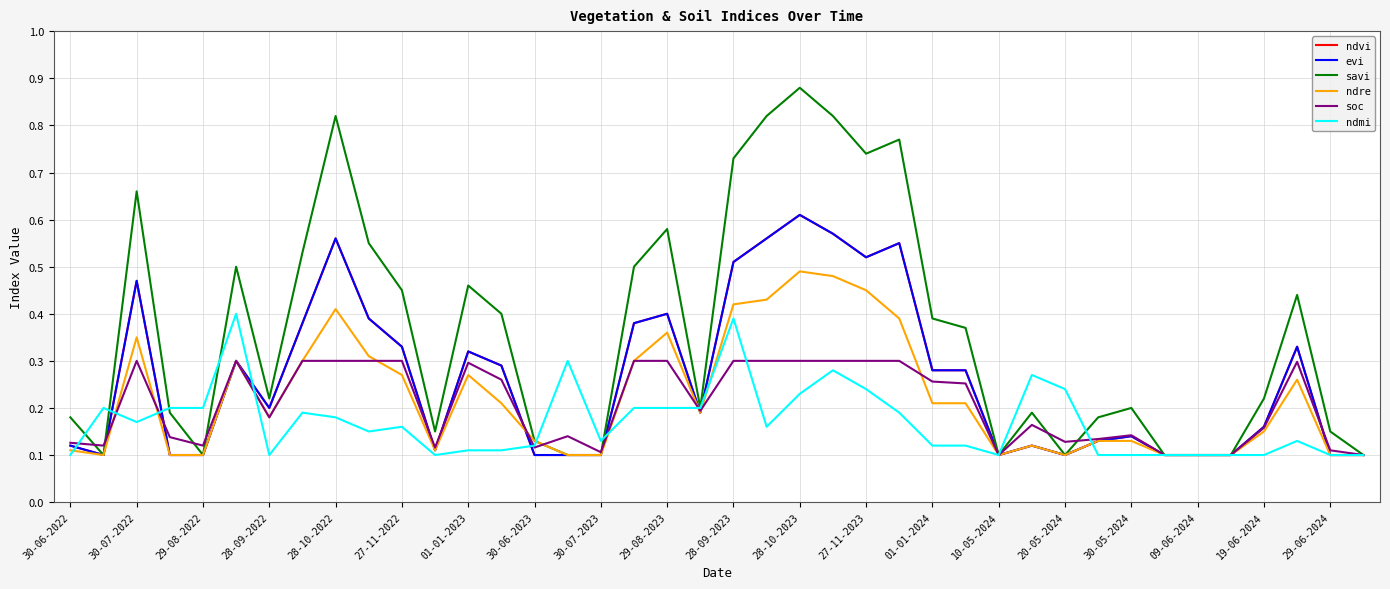

Does the chart display data point markers on the line(s)?

No